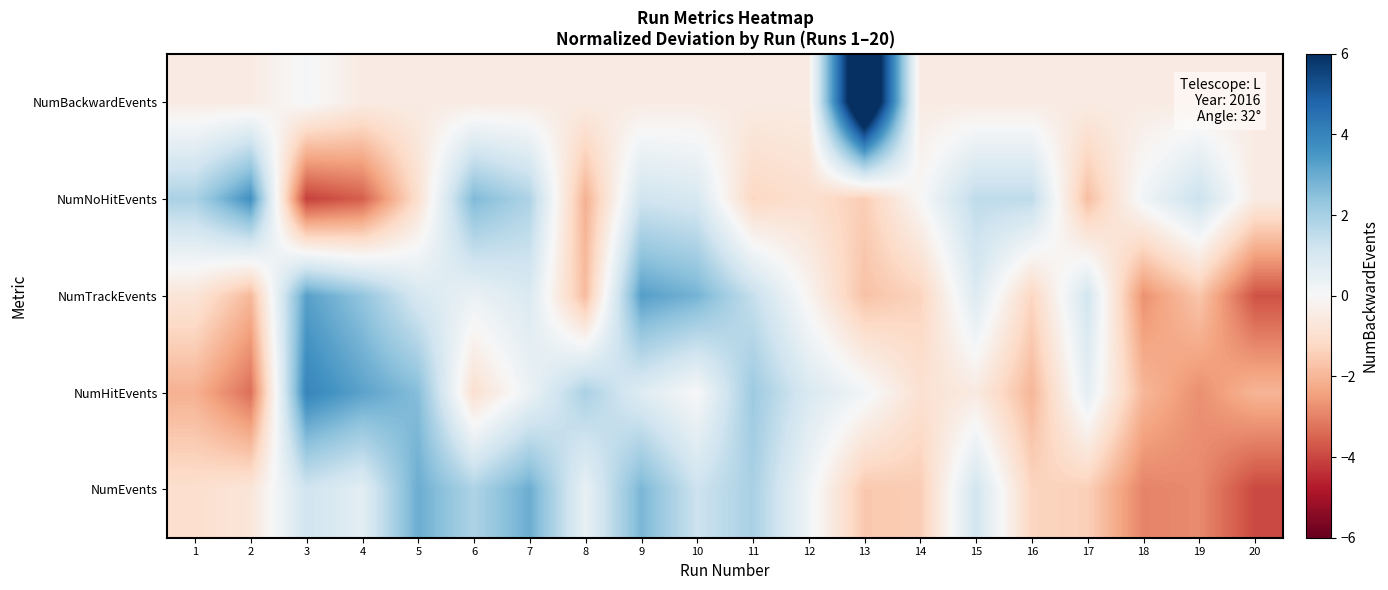

Between 16 and 4, which is larger?

16